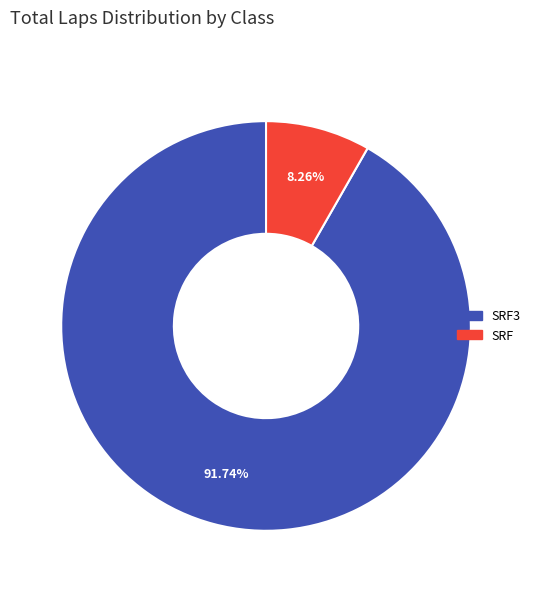

How many slices are in this pie chart?

2